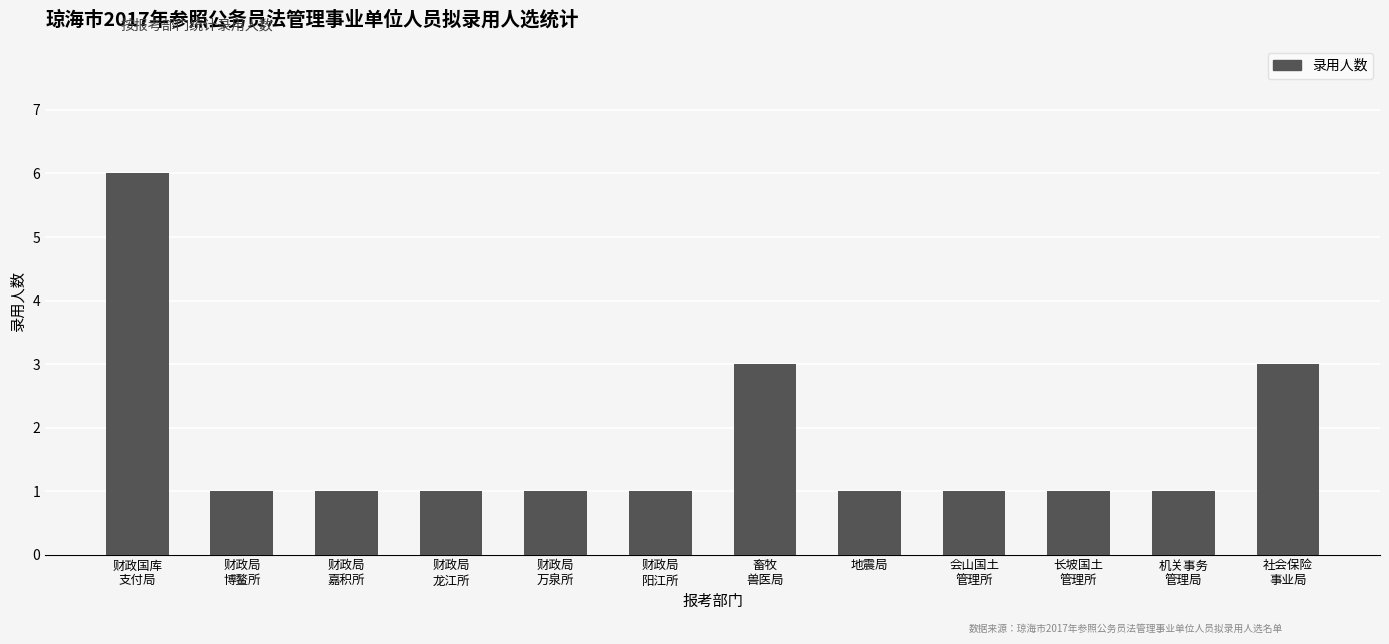

What is the smallest value displayed?

1